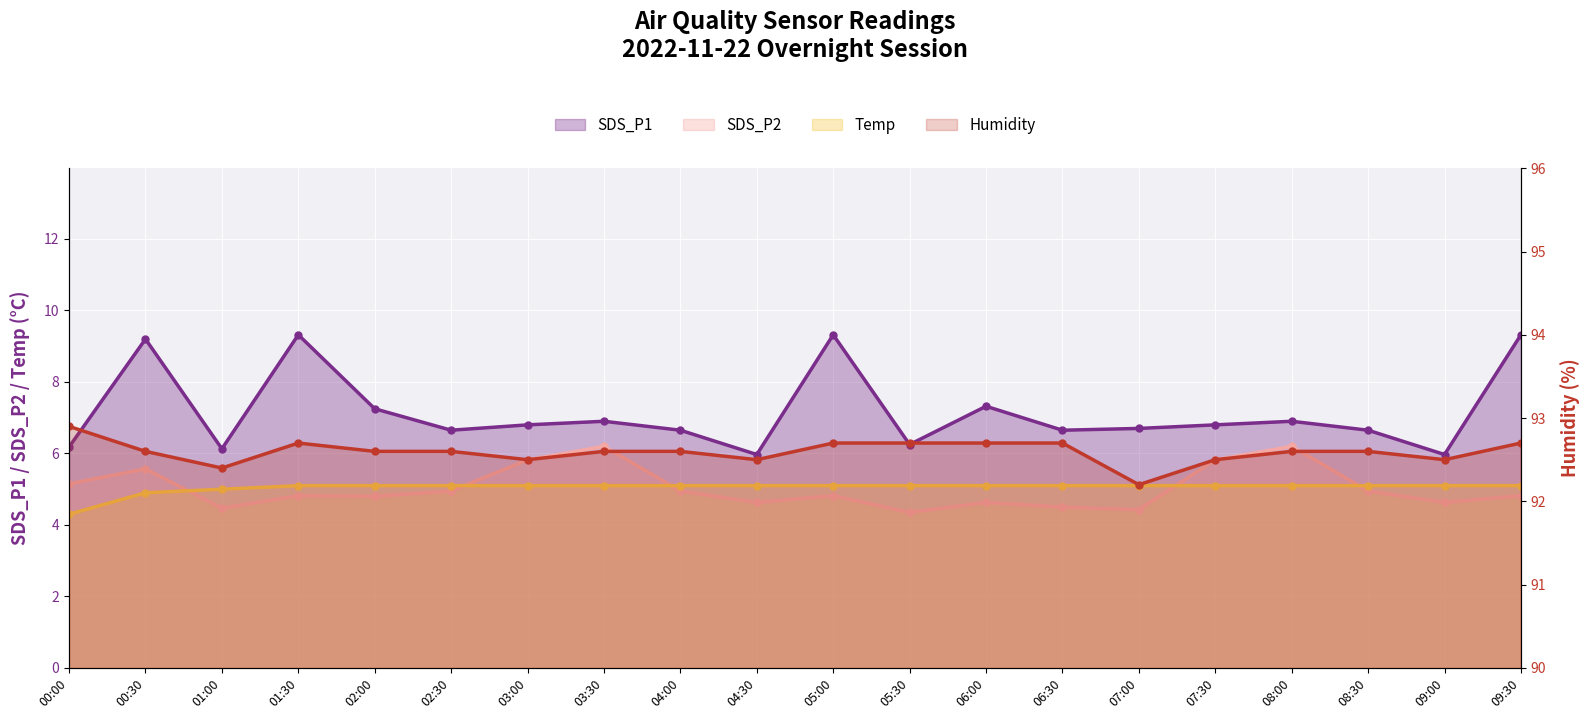

True or false: SDS_P2 and Humidity cross at least once.

False